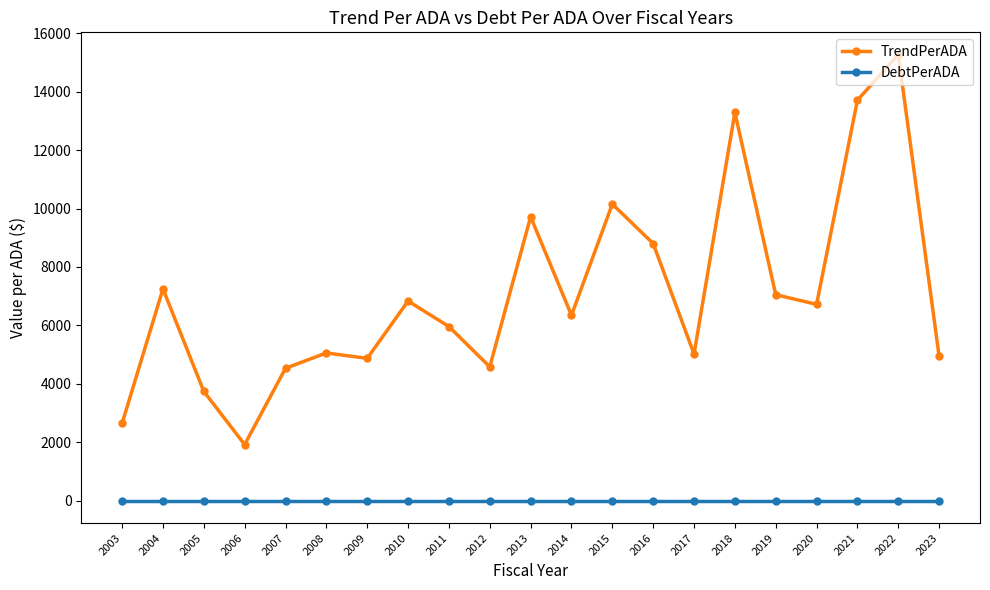

The DebtPerADA series shows 0.0 at 2013. True or false?

True